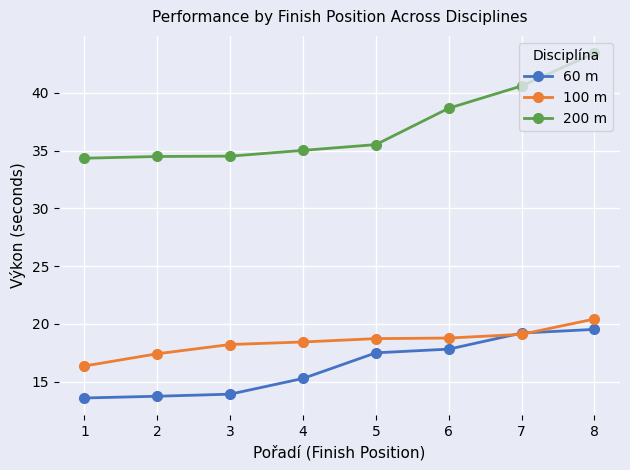

Does the chart display data point markers on the line(s)?

Yes